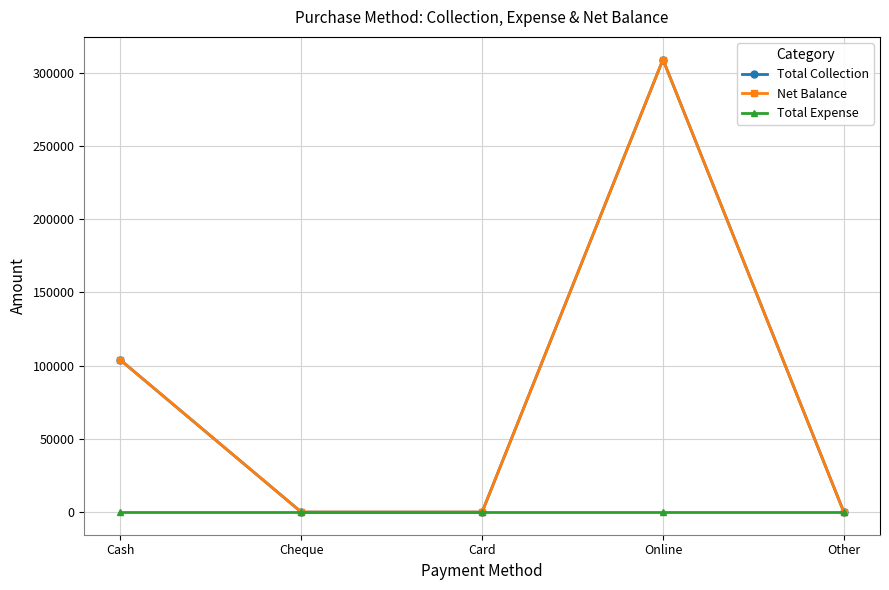

Is this an area chart (filled region under the line)?

No